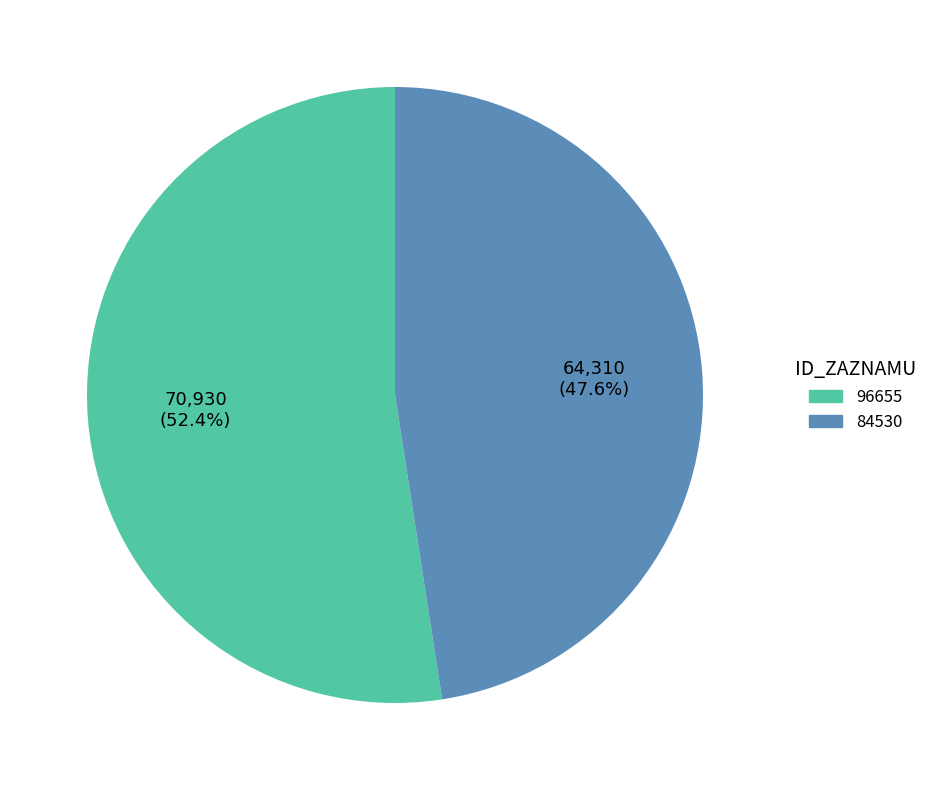

What percentage do 96655 and 84530 together represent?

100.0%